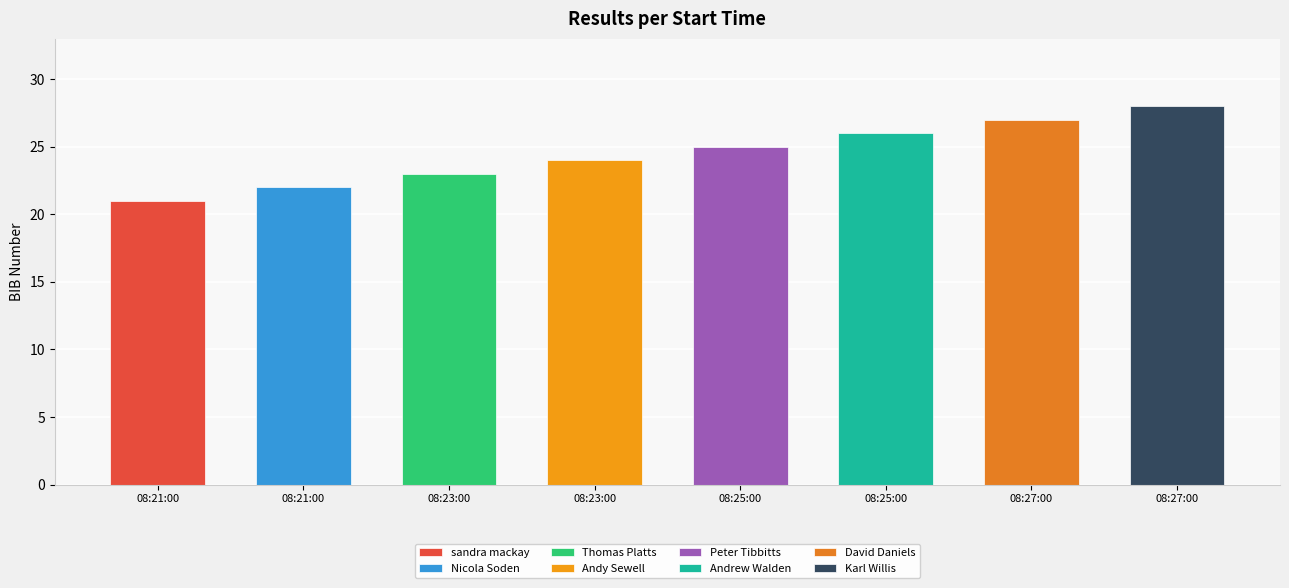

Reading left to right, what are all the values shown in this chart?

21	22	23	24	25	26	27	28